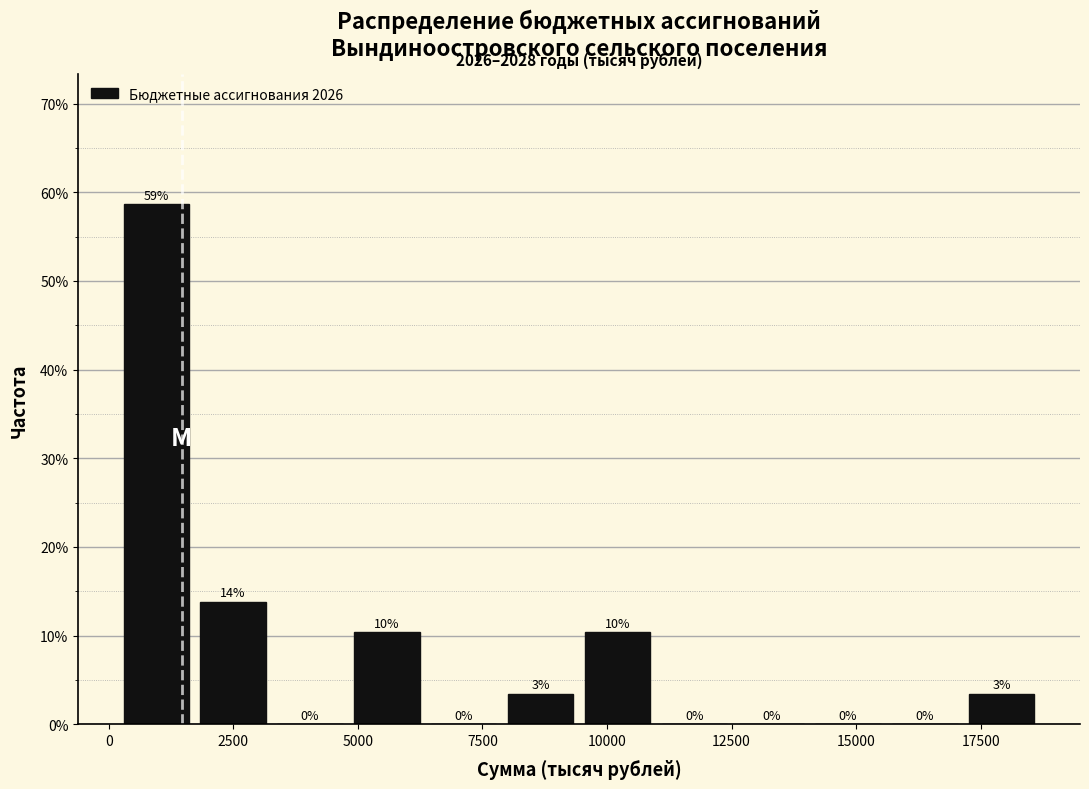

Around what value on the x-axis is the tallest bar? Give the approximate position of its centre, as read against the axis.

1000